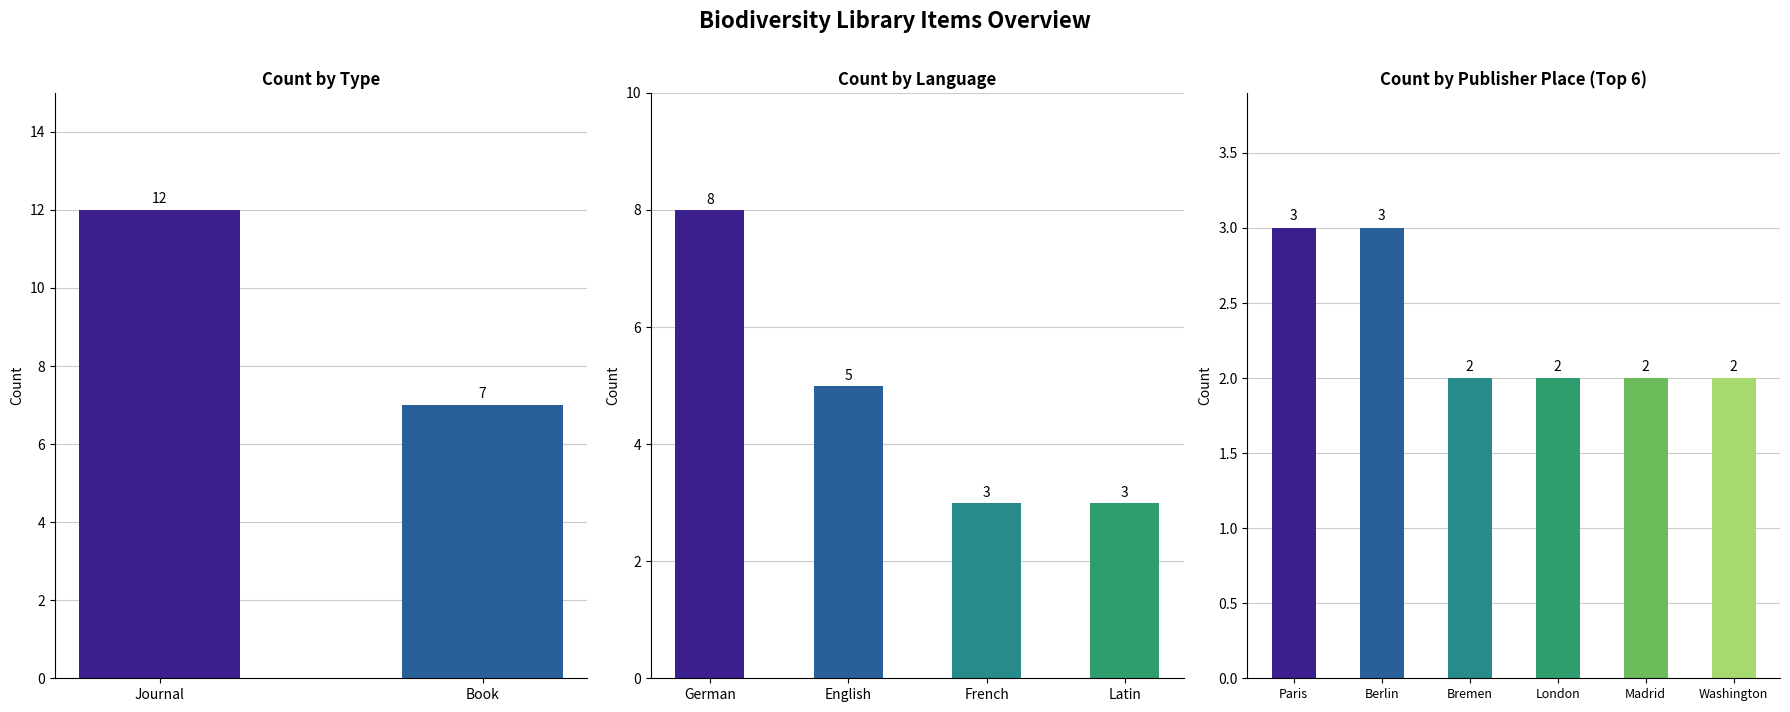

Which category has the highest value across all series?

Paris